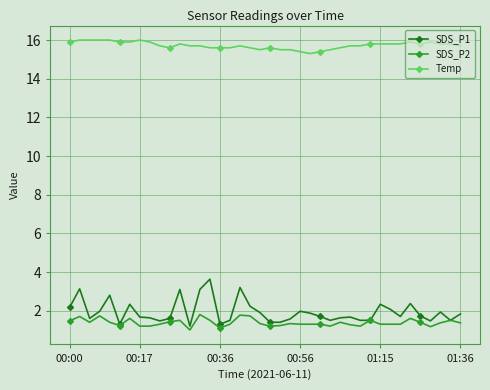

What is the minimum value shown in the chart?

1.0